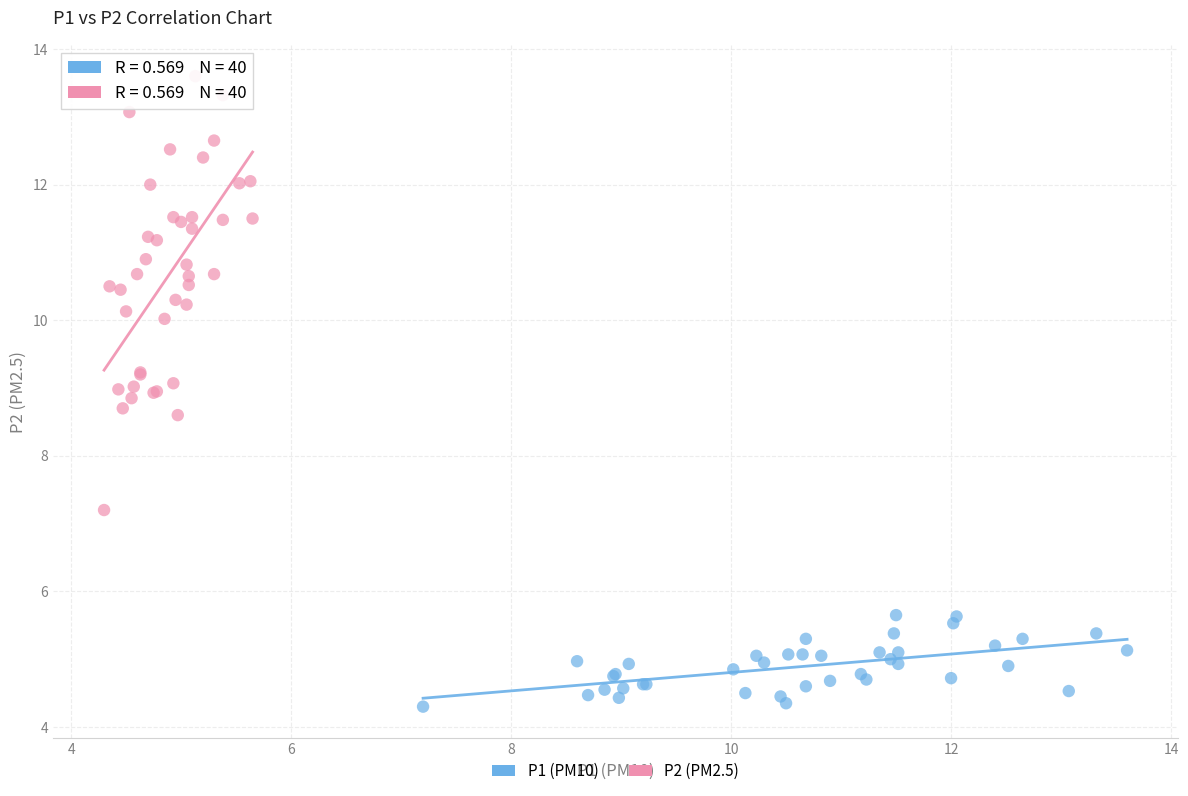

Which series contains the lowest Y value?

P1 (PM10)